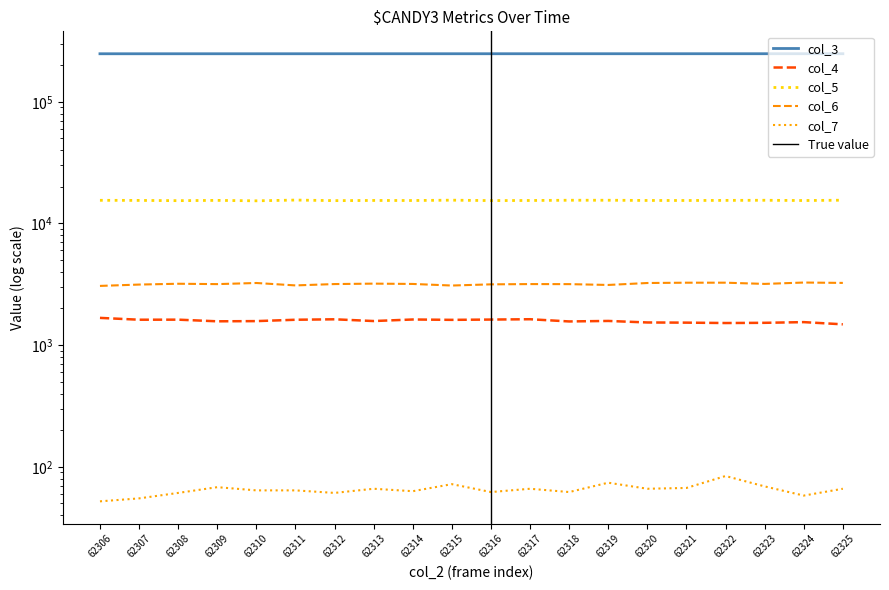

Reading left to right, what are all the values shown in this chart?

col_3: 247998	248009	248020	248032	248043	248054	248066	248077	248088	248099	248111	248122	248133	248145	248156	248167	248178	248190	248201	248212
col_4: 1674	1617	1619	1569	1575	1616	1630	1577	1624	1613	1622	1632	1565	1580	1535	1530	1519	1525	1545	1482
col_5: 15491	15460	15389	15471	15342	15562	15397	15448	15433	15530	15409	15441	15509	15510	15448	15440	15468	15502	15429	15522
col_6: 3066	3145	3194	3172	3240	3095	3175	3201	3182	3088	3158	3174	3171	3122	3239	3258	3259	3184	3268	3245
col_7: 52	55	61	68	64	64	61	66	63	72	62	66	62	74	66	67	84	69	58	66